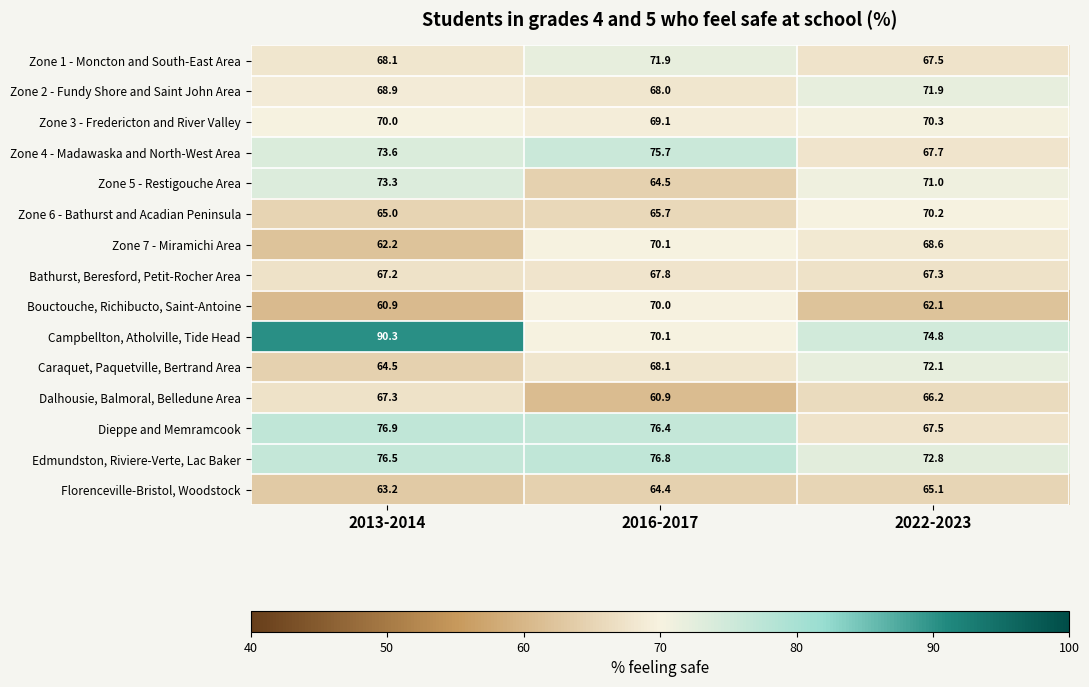

The Dalhousie, Balmoral, Belledune Area series shows 67.3 at 2013-2014. True or false?

True